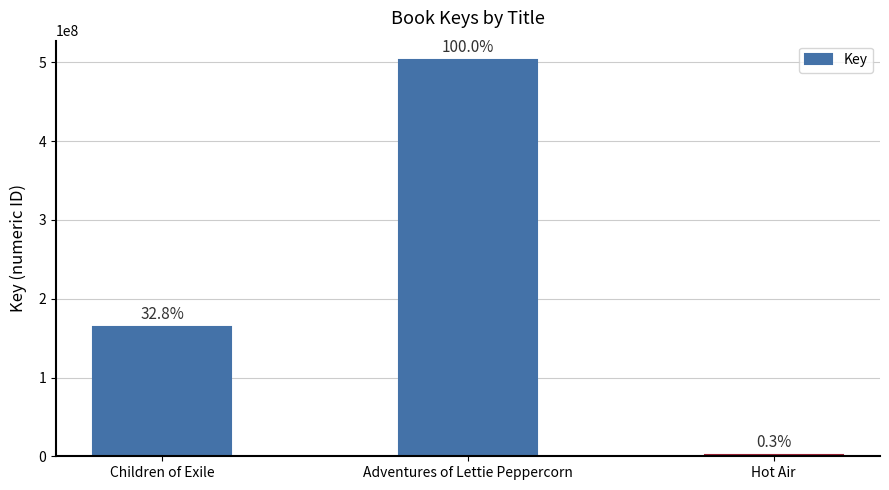

What is the sum of the values at Hot Air and Children of Exile?

166106084